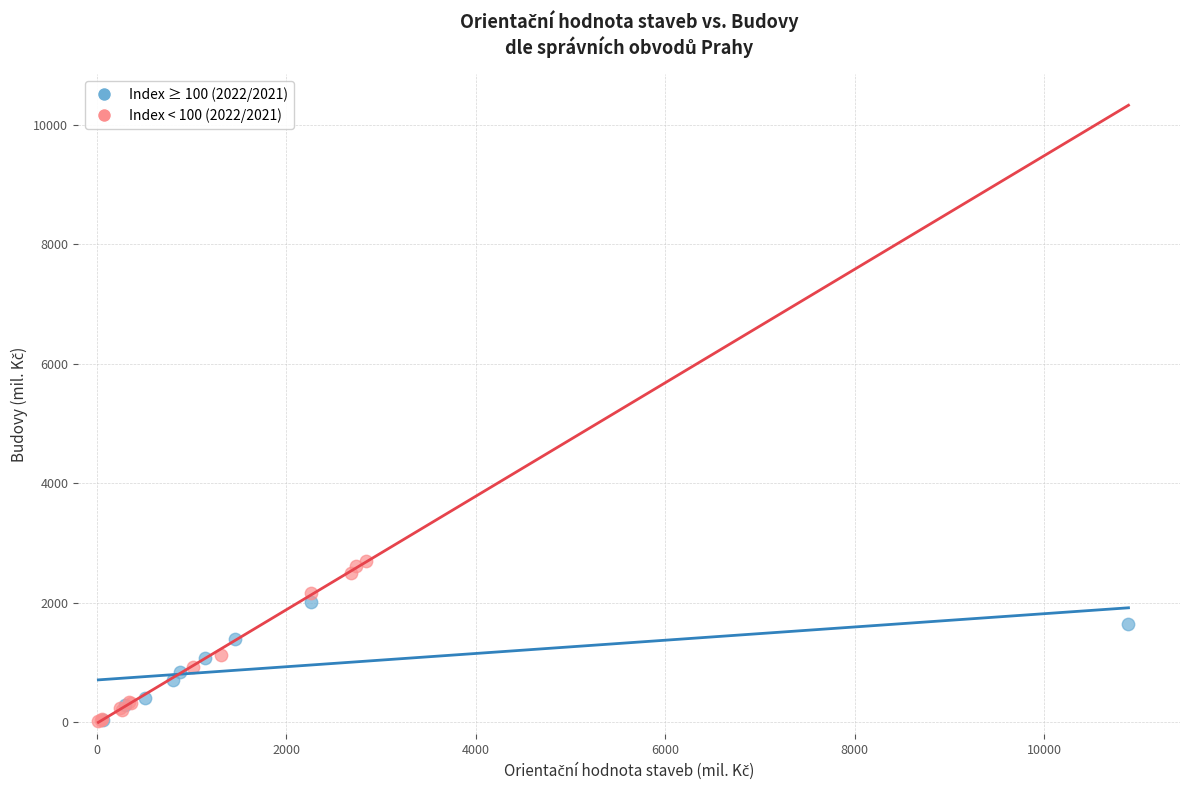

Which series has the largest Y range (max minus min)?

Index < 100 (2022/2021)